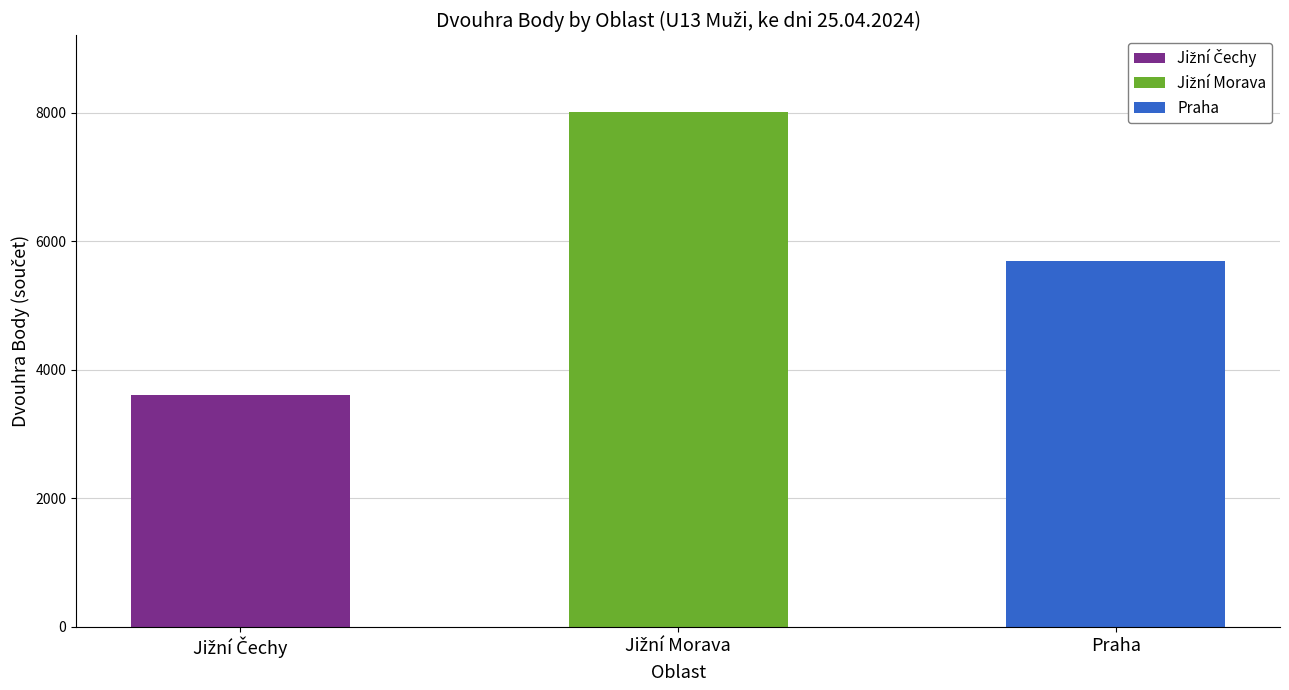

How many distinct data groups are displayed?

3